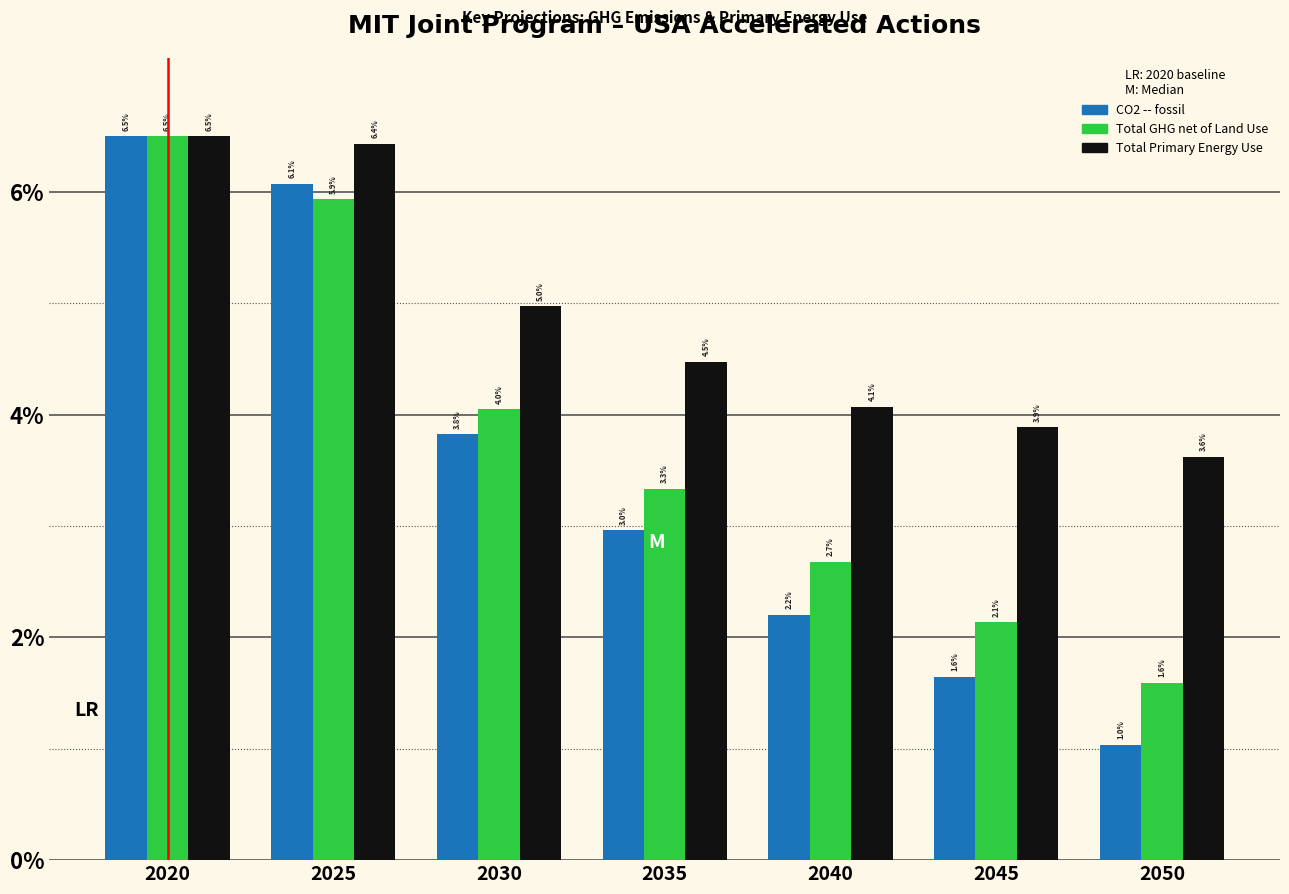

Reading right to left, extract all data points from this chart.

CO2 -- fossil: 1.0	1.6	2.2	3.0	3.8	6.1	6.5
Total GHG net of Land Use: 1.6	2.1	2.7	3.3	4.0	5.9	6.5
Total Primary Energy Use: 3.6	3.9	4.1	4.5	5.0	6.4	6.5